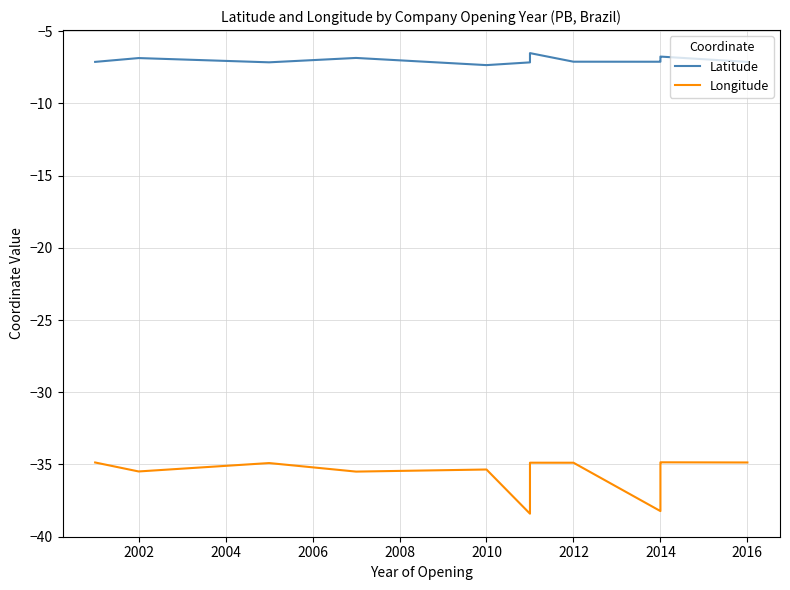

Is this an area chart (filled region under the line)?

No